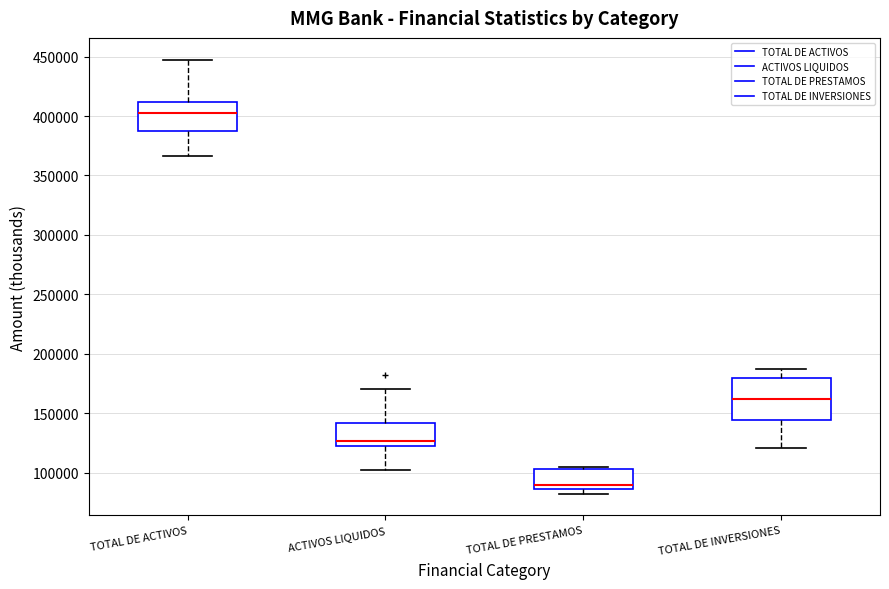

Reading left to right, read every box against the y-axis: the position of its median line, the range the box covers, and the ends of its whiskers. The values are not printed on the chart, so give them approximately, as read against the axis.

TOTAL DE ACTIVOS: median 405000, box 390000 to 410000, whiskers 365000 to 450000
ACTIVOS LIQUIDOS: median 125000, box 120000 to 140000, whiskers 100000 to 170000
TOTAL DE PRESTAMOS: median 90000, box 85000 to 105000, whiskers 80000 to 105000
TOTAL DE INVERSIONES: median 160000, box 145000 to 180000, whiskers 120000 to 185000